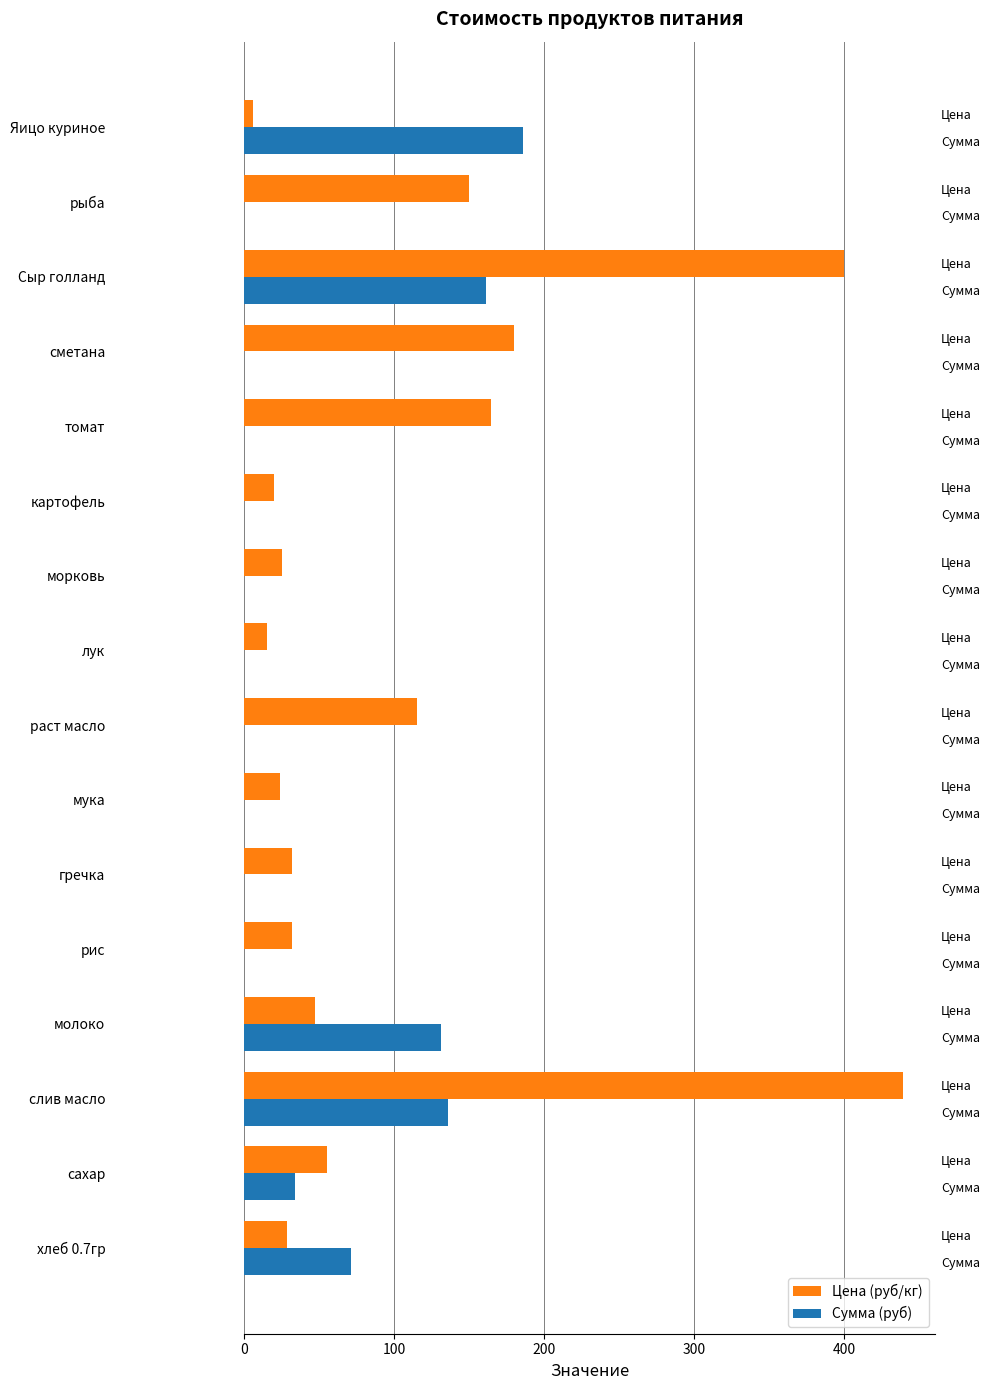

How many bars are there in total?

32